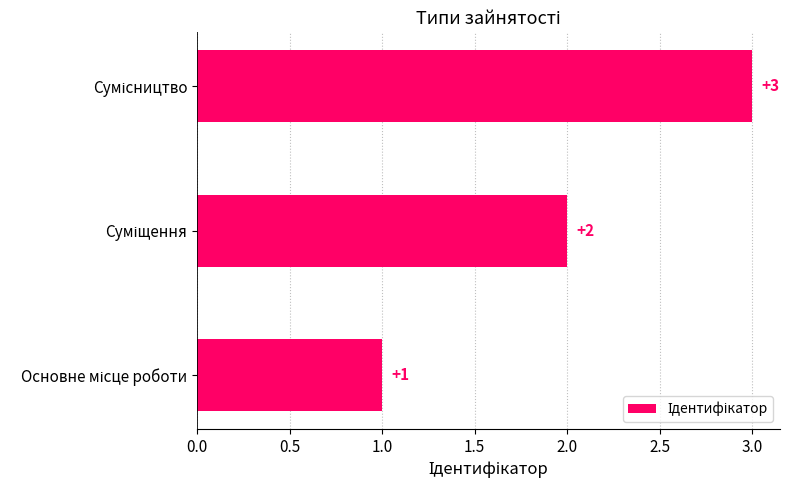

How many values are between 1 and 3?

3